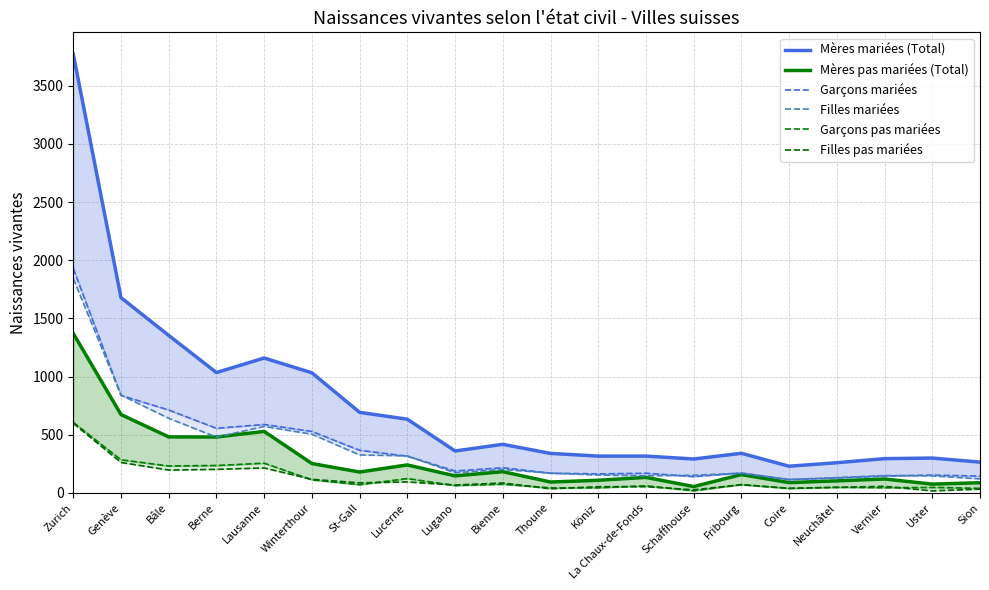

Read the Filles mariées value at Vernier, to the nearest 100.

100